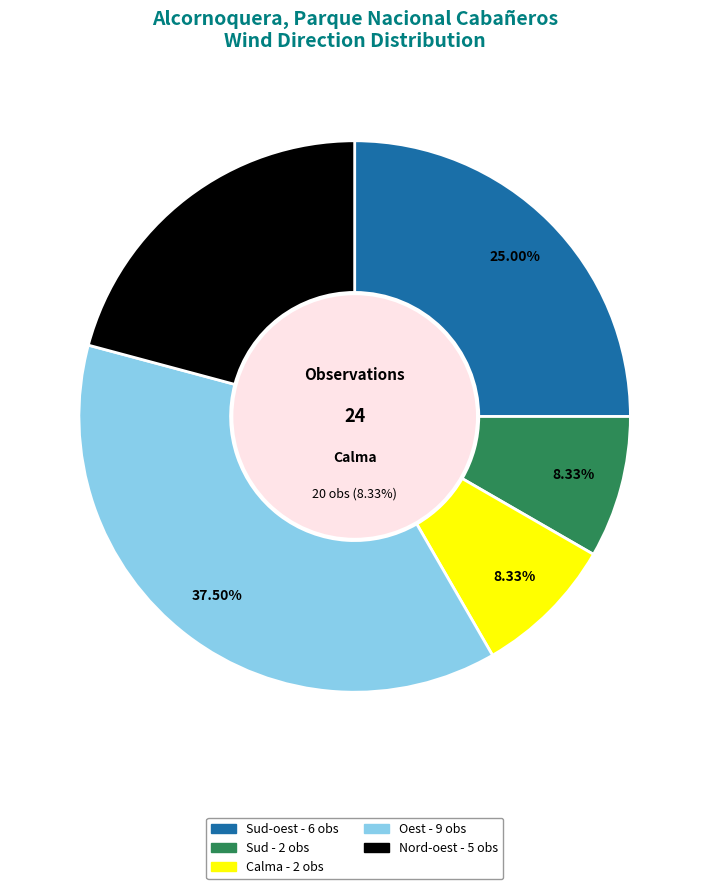

Which category has the biggest portion of the pie?

Oest